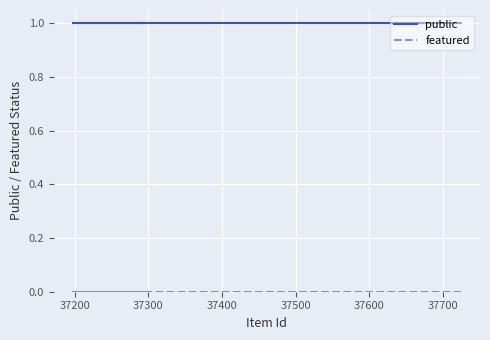

What value does the public series have at 37700?

1